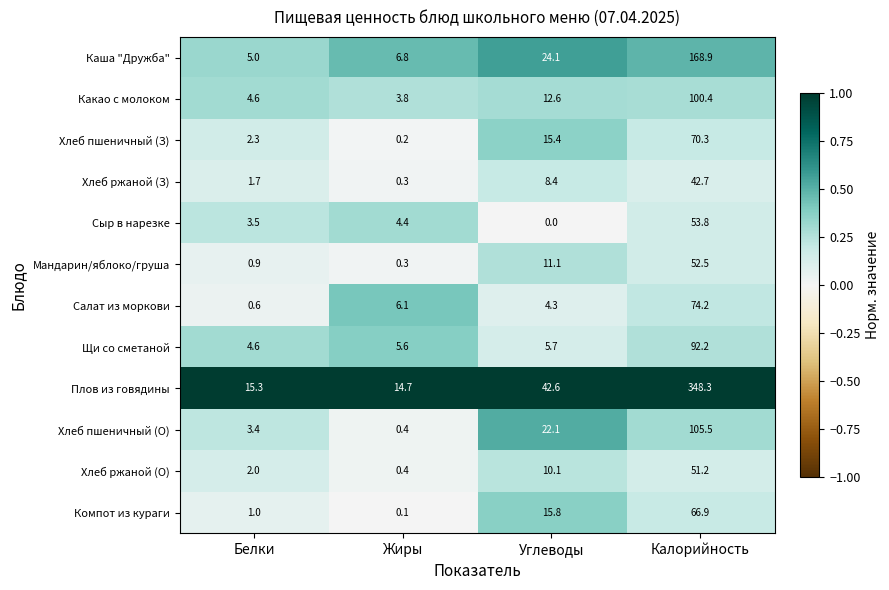

Which series has the largest range (max minus min)?

Плов из говядины